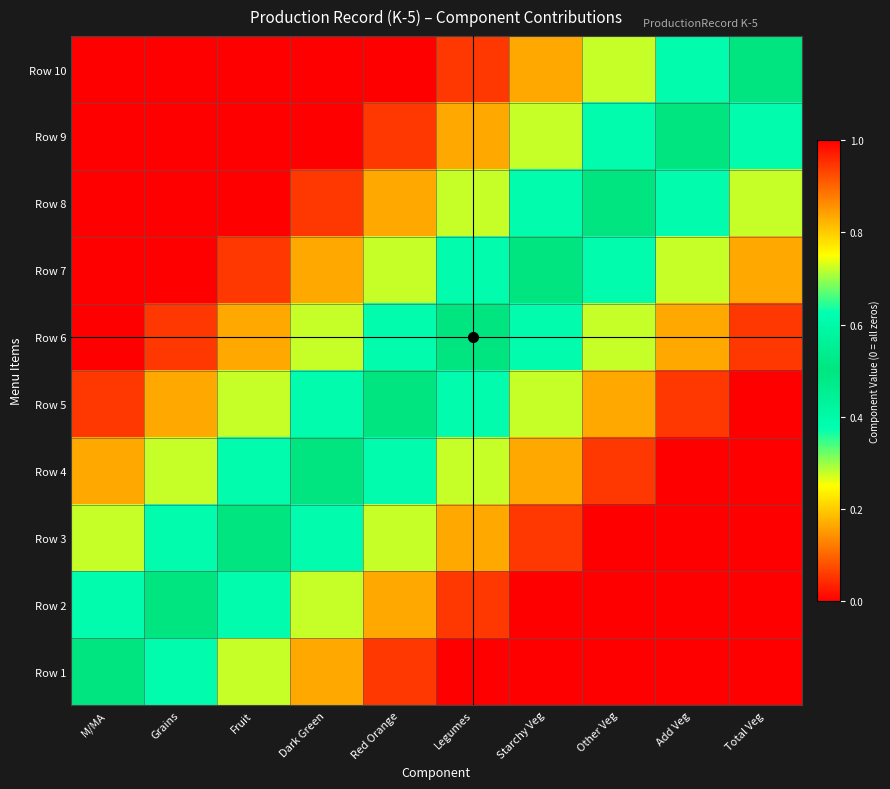

What is the total value across all series at Legumes?

5.5